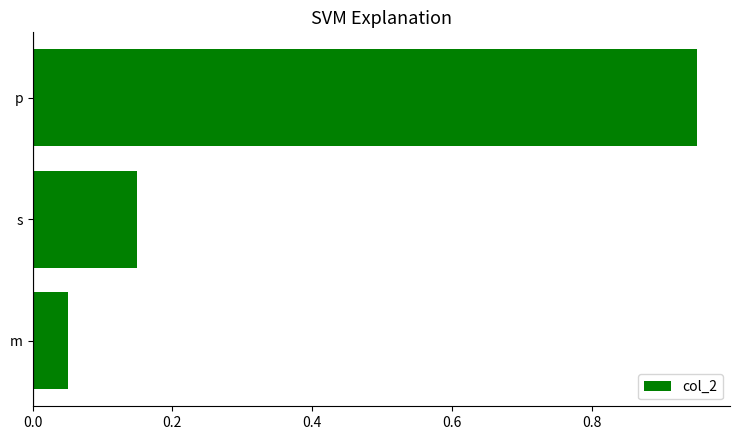

Which has a higher value, s or p?

p